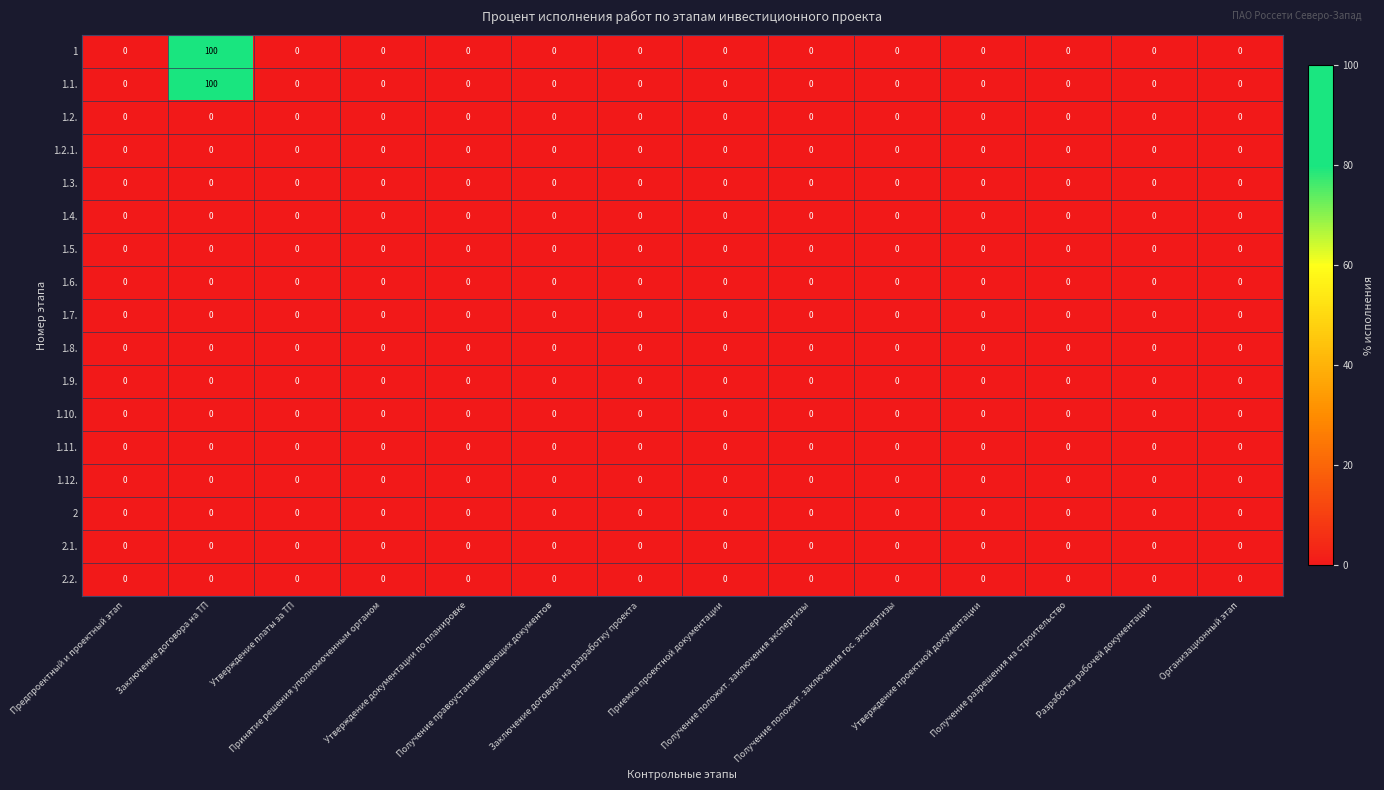

What is the greatest value displayed?

100